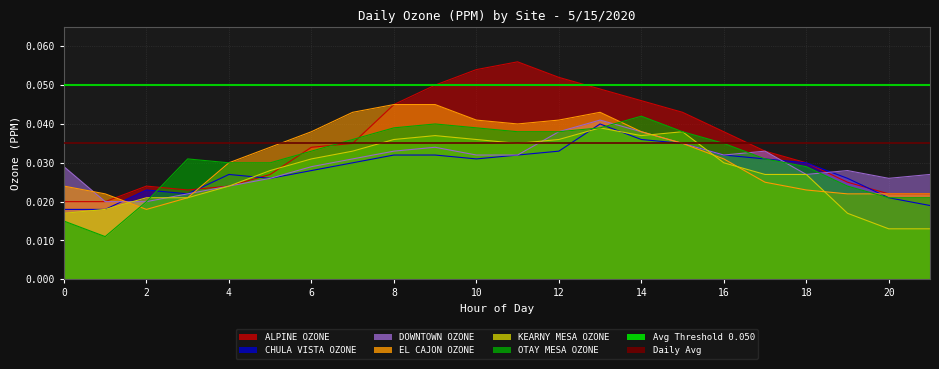

The OTAY MESA OZONE series shows 0.0 at 7. True or false?

False